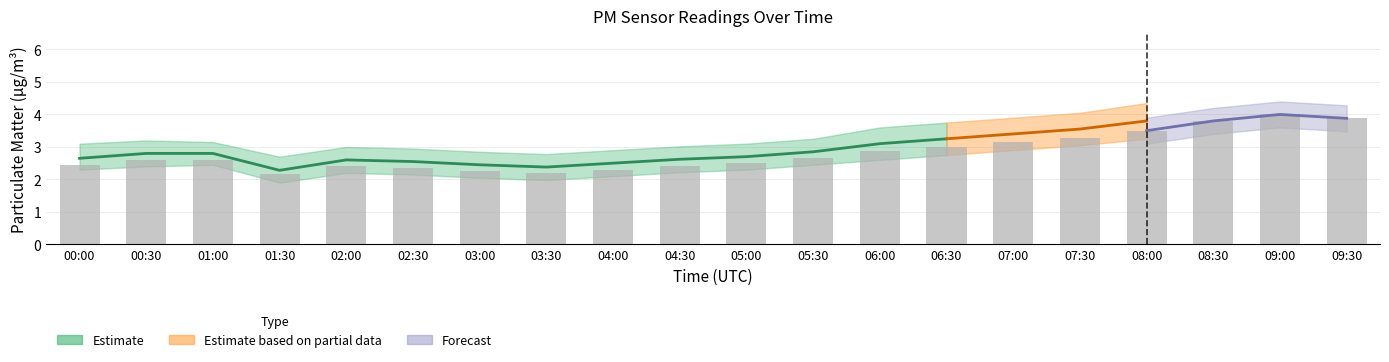

Which category has the highest value across all series?

09:00